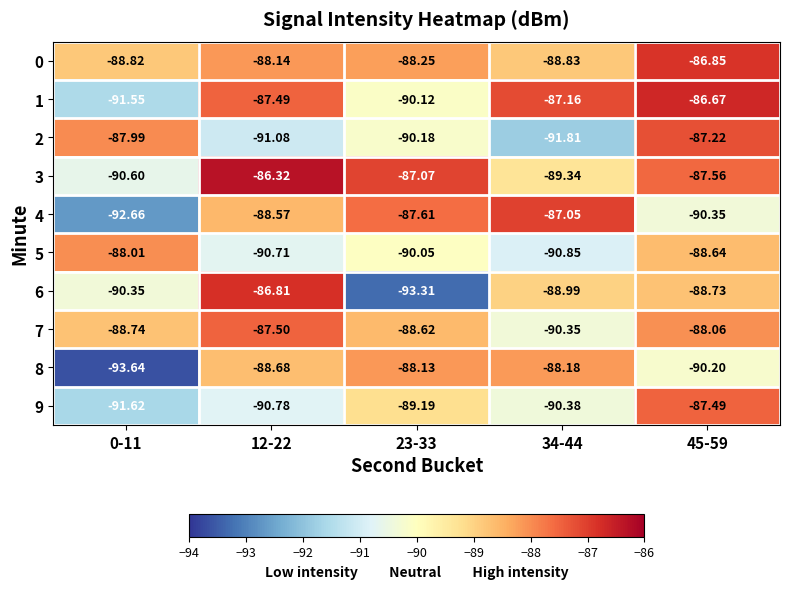

Rank the series at 23-33 from lowest to highest value.

6, 2, 1, 5, 9, 7, 0, 8, 4, 3